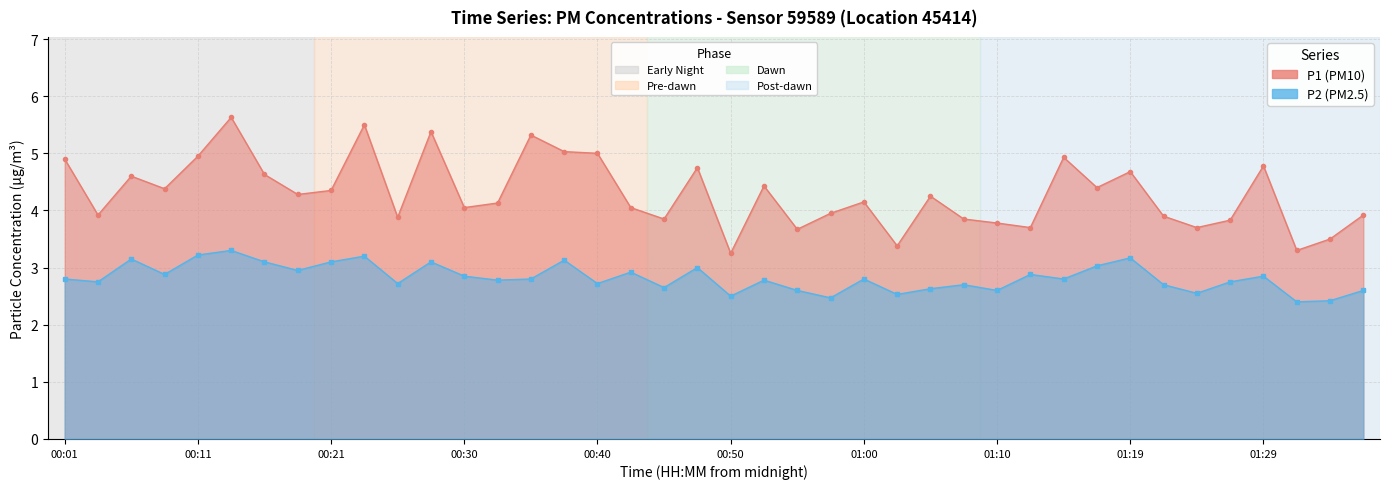

The value of P1 at 00:26 is 6.3. True or false?

False